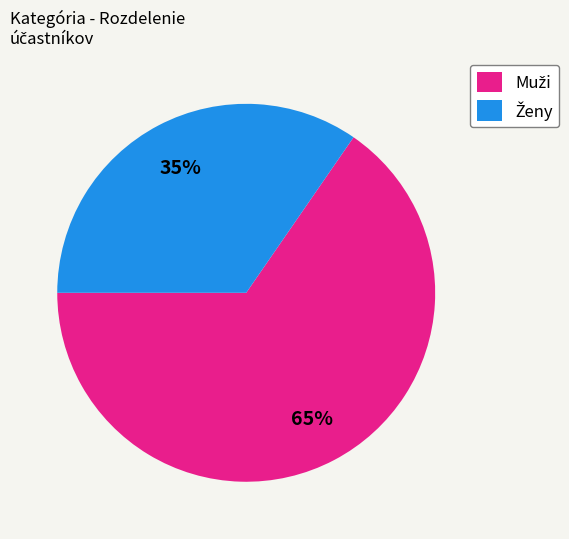

Does any single category account for the majority?

Yes